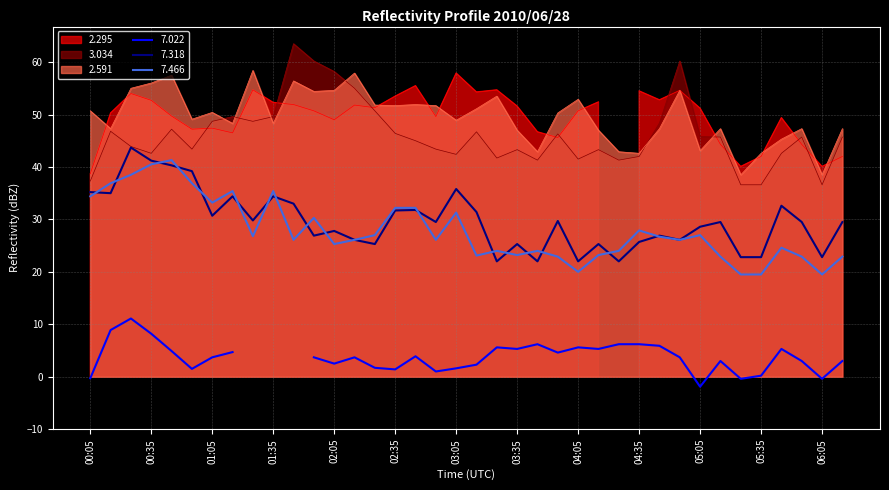

What is the minimum value for 3.034?

36.6